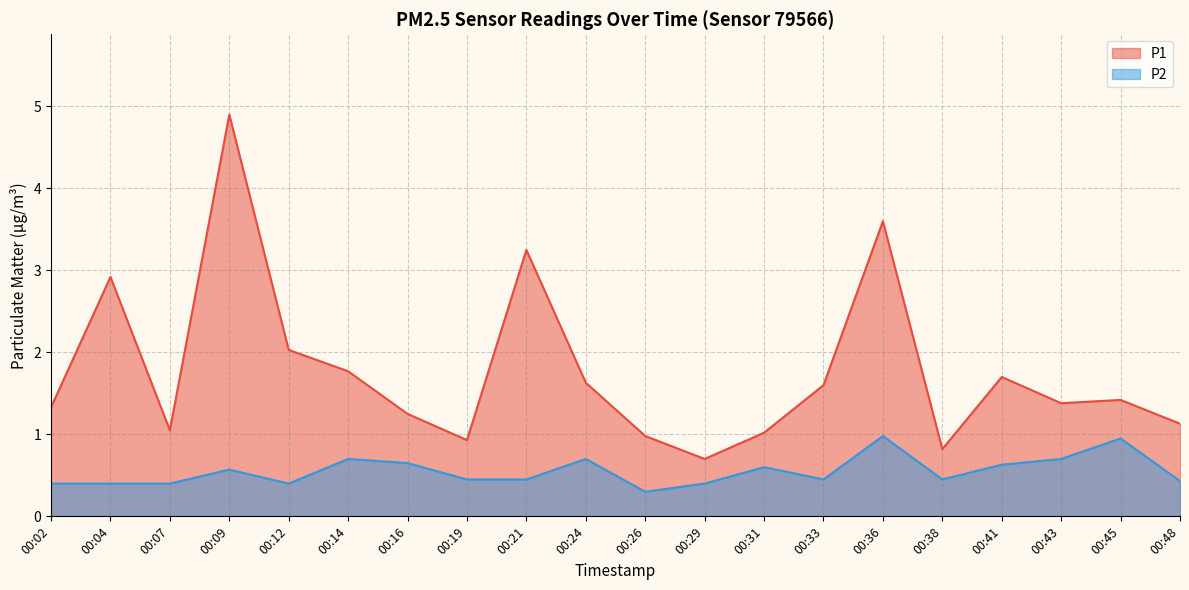

How many interior local valleys does the P2 series have?

4